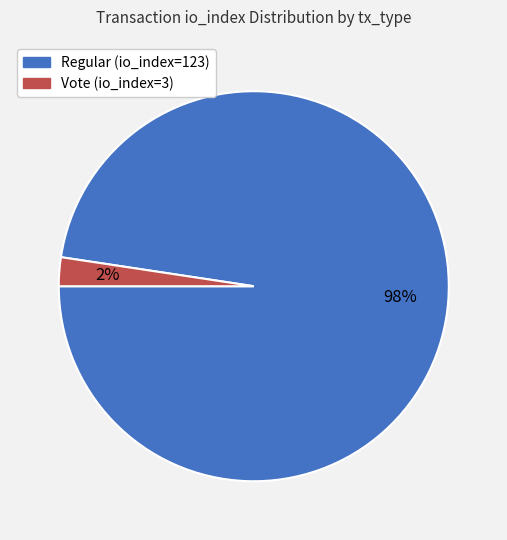

Rank the categories by value from highest to lowest.

Regular (io_index=123), Vote (io_index=3)